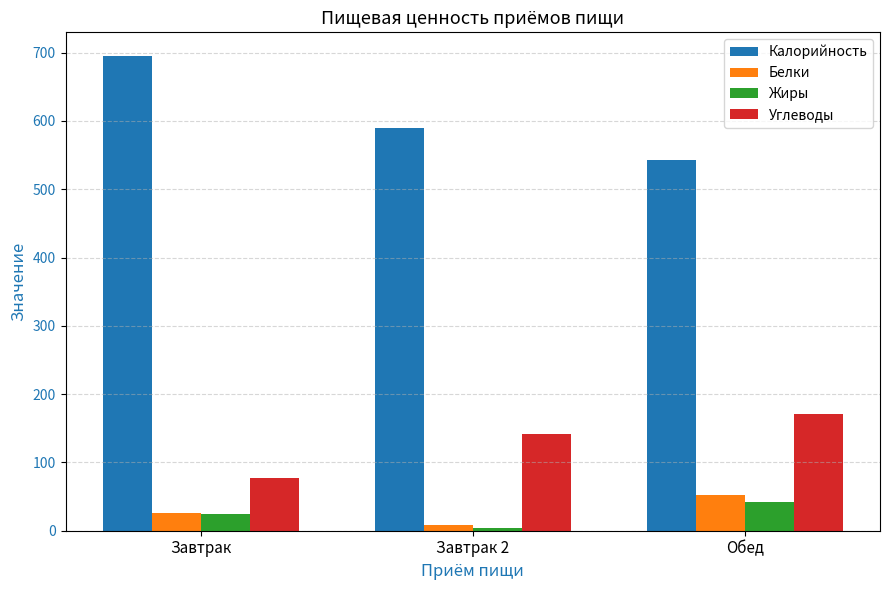

The value of Калорийность at Завтрак 2 is 267.7. True or false?

False